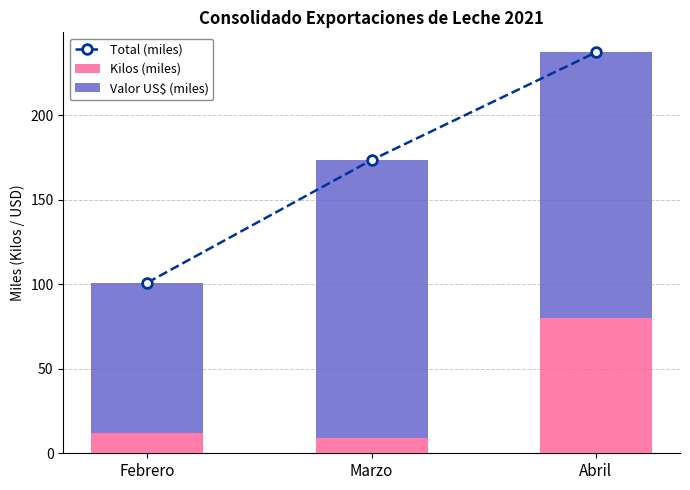

Reading left to right, what are all the values shown in this chart?

Total (miles): 100.9	173.4	237.1
Kilos (miles): 12.1	9.3	80.0
Valor US$ (miles): 88.8	164.1	157.1